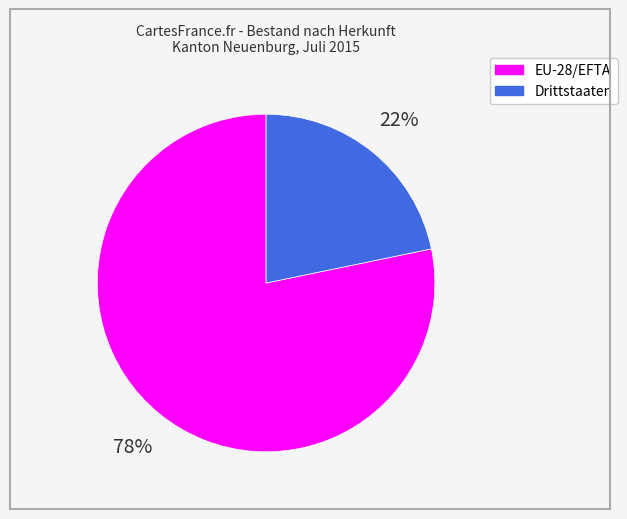

Count the number of slices in the pie.

2